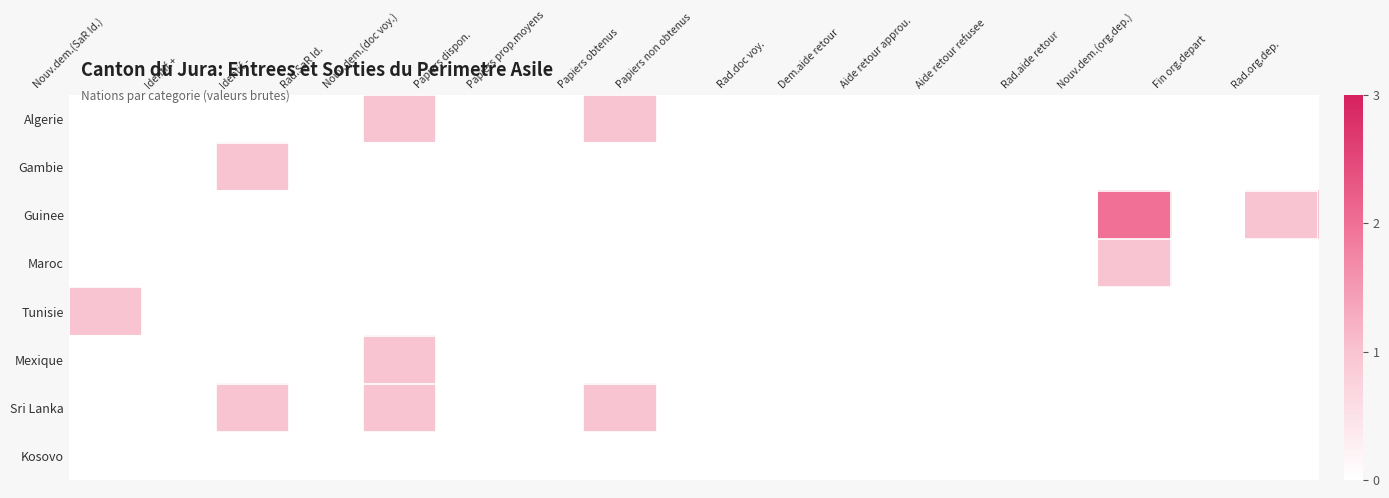

Reading right to left, extract all data points from this chart.

Algerie: Rad.org.dep.=0	Fin org.depart=0	Nouv.dem.(org.dep.)=0	Rad.aide retour=0	Aide retour refusee=0	Aide retour approu.=0	Dem.aide retour=0	Rad.doc voy.=0	Papiers non obtenus=0	Papiers obtenus=1	Papiers prop.moyens=0	Papiers dispon.=0	Nouv.dem.(doc voy.)=1	Rad.SaR Id.=0	Identif.-=0	Identif.+=0	Nouv.dem.(SaR Id.)=0
Gambie: Rad.org.dep.=0	Fin org.depart=0	Nouv.dem.(org.dep.)=0	Rad.aide retour=0	Aide retour refusee=0	Aide retour approu.=0	Dem.aide retour=0	Rad.doc voy.=0	Papiers non obtenus=0	Papiers obtenus=0	Papiers prop.moyens=0	Papiers dispon.=0	Nouv.dem.(doc voy.)=0	Rad.SaR Id.=0	Identif.-=1	Identif.+=0	Nouv.dem.(SaR Id.)=0
Guinee: Rad.org.dep.=1	Fin org.depart=0	Nouv.dem.(org.dep.)=2	Rad.aide retour=0	Aide retour refusee=0	Aide retour approu.=0	Dem.aide retour=0	Rad.doc voy.=0	Papiers non obtenus=0	Papiers obtenus=0	Papiers prop.moyens=0	Papiers dispon.=0	Nouv.dem.(doc voy.)=0	Rad.SaR Id.=0	Identif.-=0	Identif.+=0	Nouv.dem.(SaR Id.)=0
Maroc: Rad.org.dep.=0	Fin org.depart=0	Nouv.dem.(org.dep.)=1	Rad.aide retour=0	Aide retour refusee=0	Aide retour approu.=0	Dem.aide retour=0	Rad.doc voy.=0	Papiers non obtenus=0	Papiers obtenus=0	Papiers prop.moyens=0	Papiers dispon.=0	Nouv.dem.(doc voy.)=0	Rad.SaR Id.=0	Identif.-=0	Identif.+=0	Nouv.dem.(SaR Id.)=0
Tunisie: Rad.org.dep.=0	Fin org.depart=0	Nouv.dem.(org.dep.)=0	Rad.aide retour=0	Aide retour refusee=0	Aide retour approu.=0	Dem.aide retour=0	Rad.doc voy.=0	Papiers non obtenus=0	Papiers obtenus=0	Papiers prop.moyens=0	Papiers dispon.=0	Nouv.dem.(doc voy.)=0	Rad.SaR Id.=0	Identif.-=0	Identif.+=0	Nouv.dem.(SaR Id.)=1
Mexique: Rad.org.dep.=0	Fin org.depart=0	Nouv.dem.(org.dep.)=0	Rad.aide retour=0	Aide retour refusee=0	Aide retour approu.=0	Dem.aide retour=0	Rad.doc voy.=0	Papiers non obtenus=0	Papiers obtenus=0	Papiers prop.moyens=0	Papiers dispon.=0	Nouv.dem.(doc voy.)=1	Rad.SaR Id.=0	Identif.-=0	Identif.+=0	Nouv.dem.(SaR Id.)=0
Sri Lanka: Rad.org.dep.=0	Fin org.depart=0	Nouv.dem.(org.dep.)=0	Rad.aide retour=0	Aide retour refusee=0	Aide retour approu.=0	Dem.aide retour=0	Rad.doc voy.=0	Papiers non obtenus=0	Papiers obtenus=1	Papiers prop.moyens=0	Papiers dispon.=0	Nouv.dem.(doc voy.)=1	Rad.SaR Id.=0	Identif.-=1	Identif.+=0	Nouv.dem.(SaR Id.)=0
Kosovo: Rad.org.dep.=0	Fin org.depart=0	Nouv.dem.(org.dep.)=0	Rad.aide retour=0	Aide retour refusee=0	Aide retour approu.=0	Dem.aide retour=0	Rad.doc voy.=0	Papiers non obtenus=0	Papiers obtenus=0	Papiers prop.moyens=0	Papiers dispon.=0	Nouv.dem.(doc voy.)=0	Rad.SaR Id.=0	Identif.-=0	Identif.+=0	Nouv.dem.(SaR Id.)=0